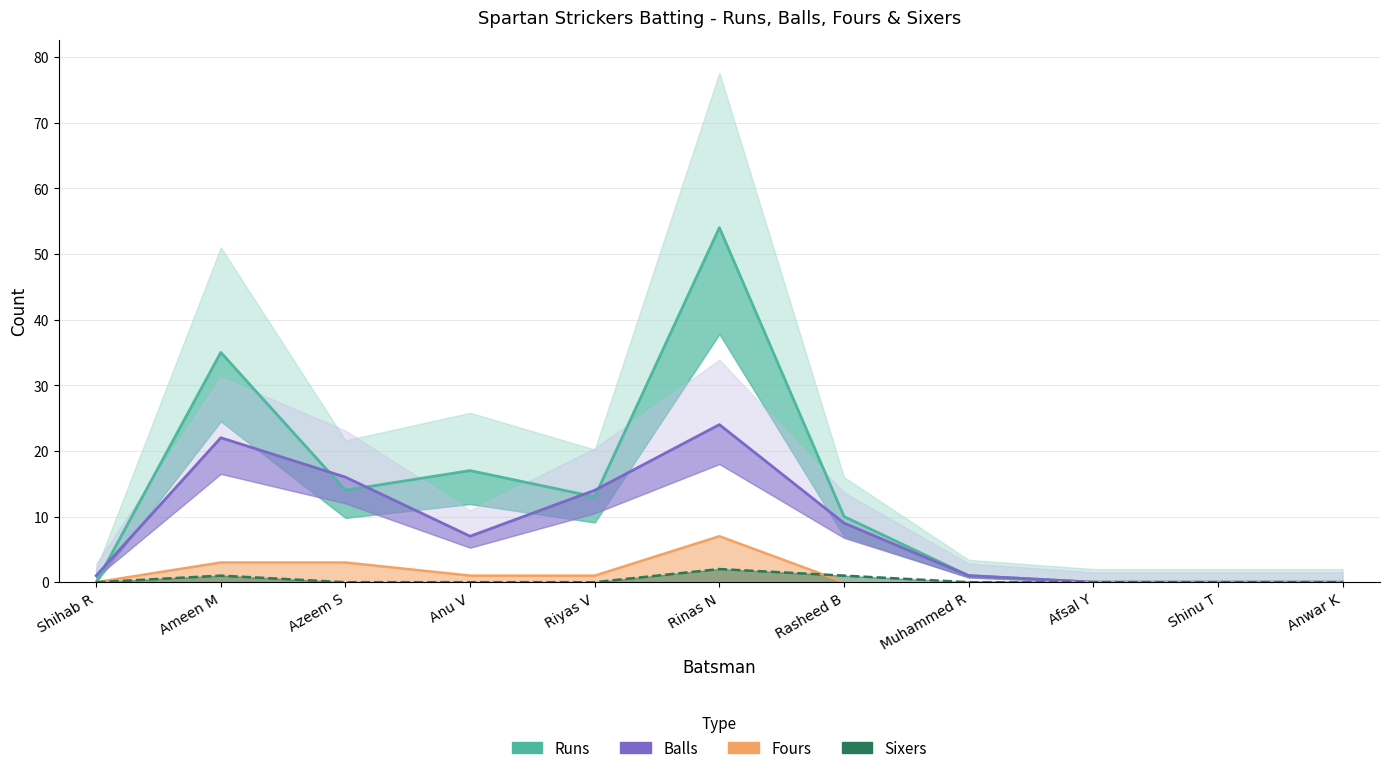

True or false: Fours and Balls cross at least once.

False